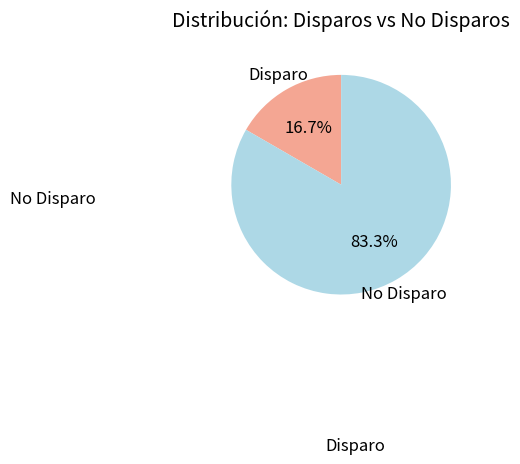

What percentage is NOT represented by No Disparo?

16.7%